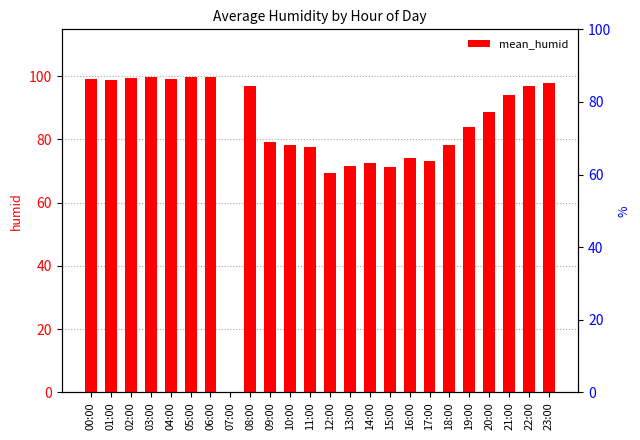

Count the number of categories in the chart.

24